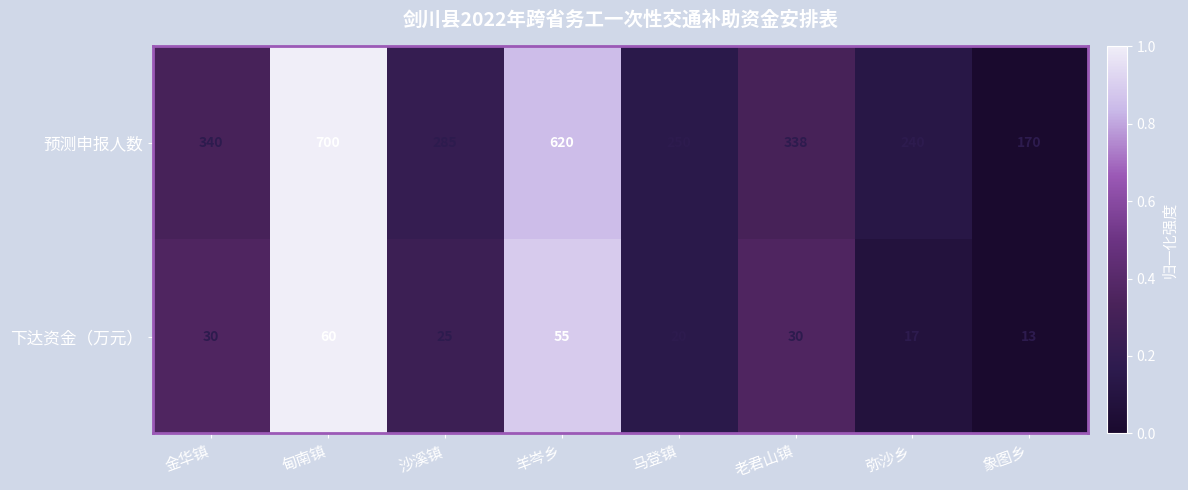

The 预测申报人数 series shows 285 at 沙溪镇. True or false?

True